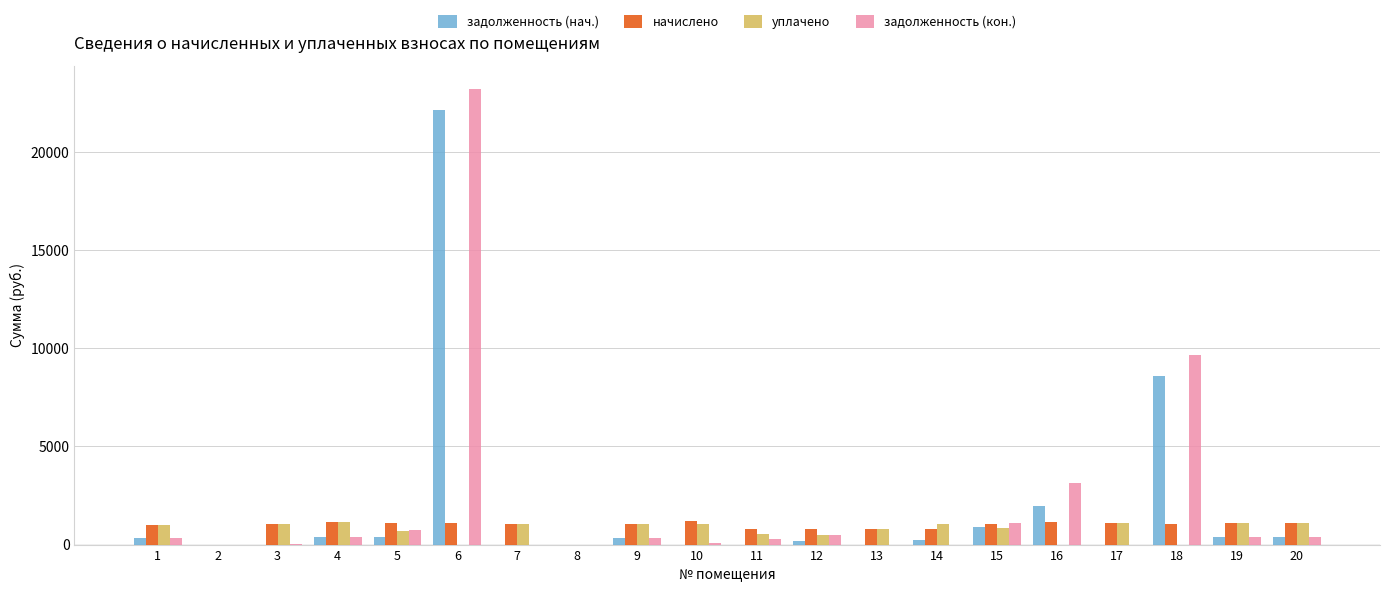

What is the maximum value shown in the chart?

23225.1